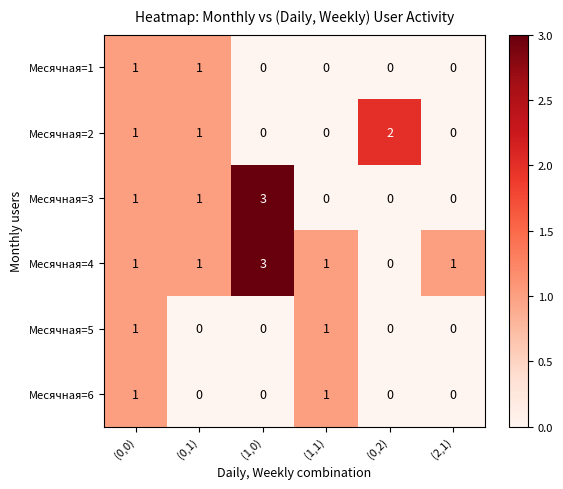

What is the difference between the highest and lowest values at (1,0)?

3